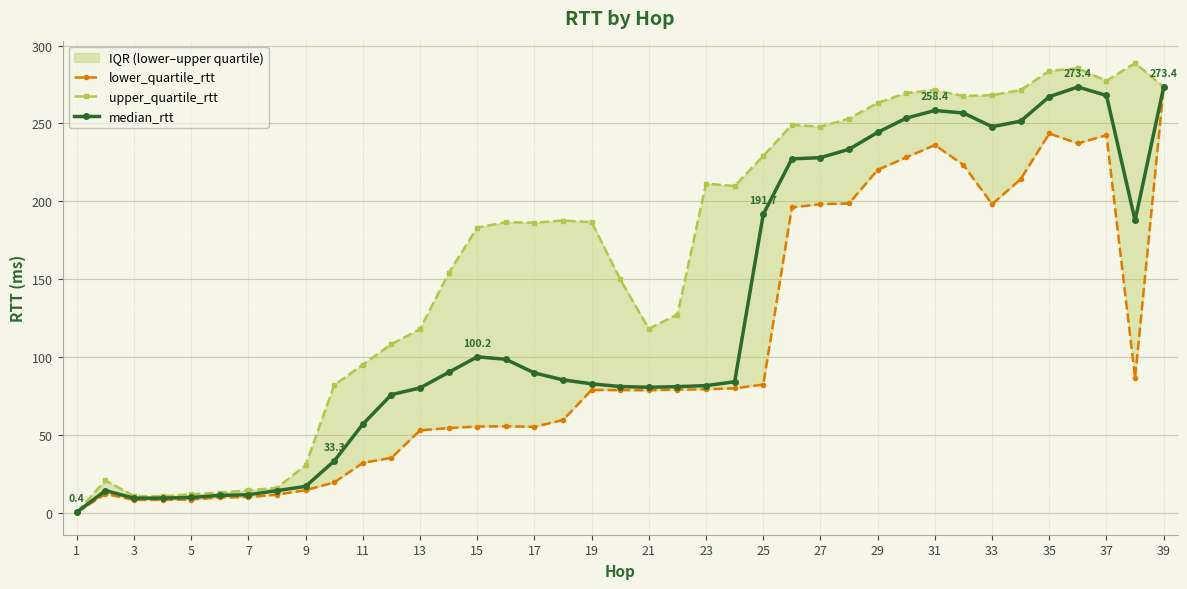

Where is the first local minimum for lower_quartile_rtt?

3